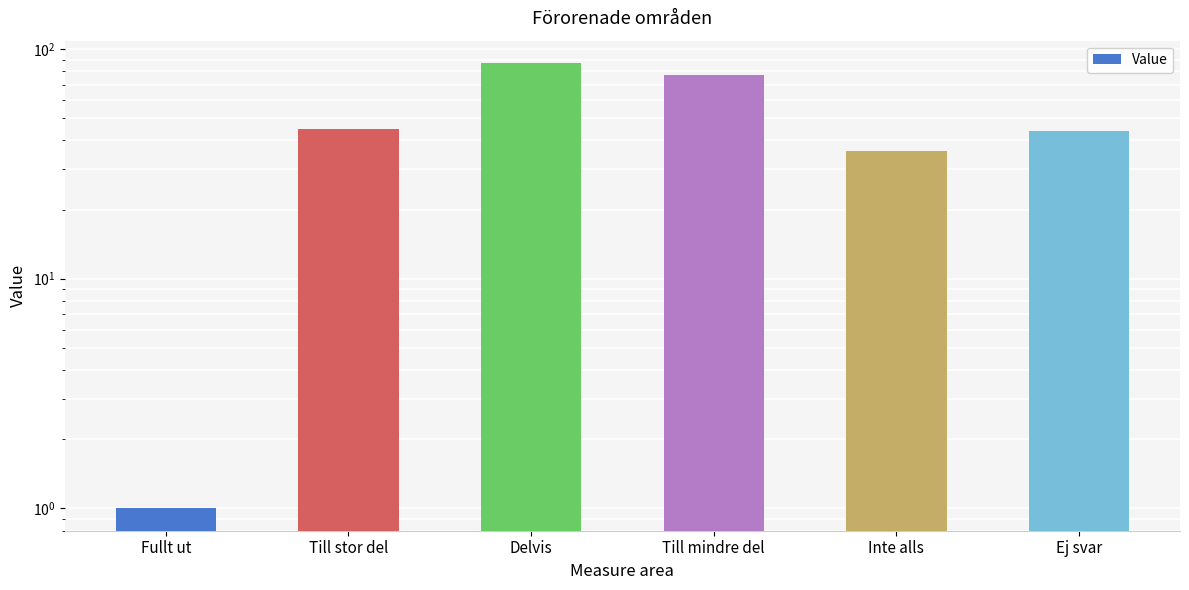

What is the smallest value displayed?

1